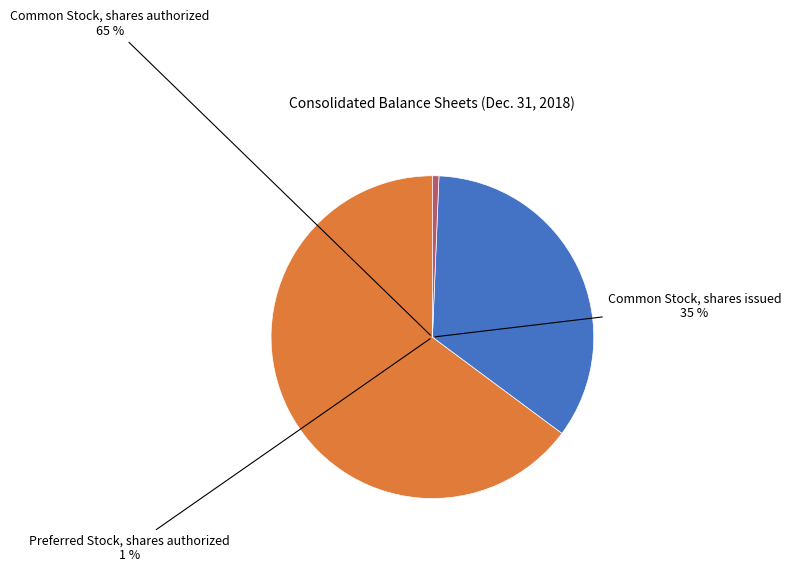

True or false: Preferred Stock, shares authorized accounts for 1% of the total.

True